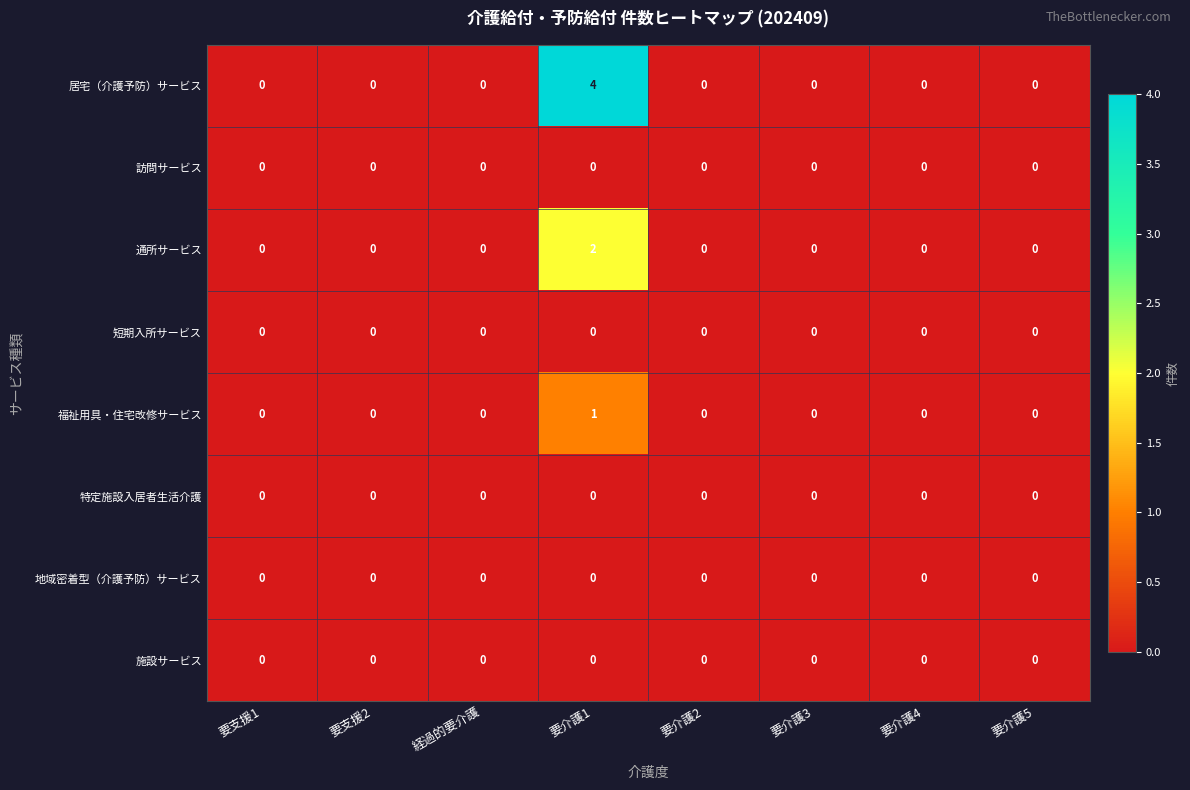

How many data points does each series have?

8